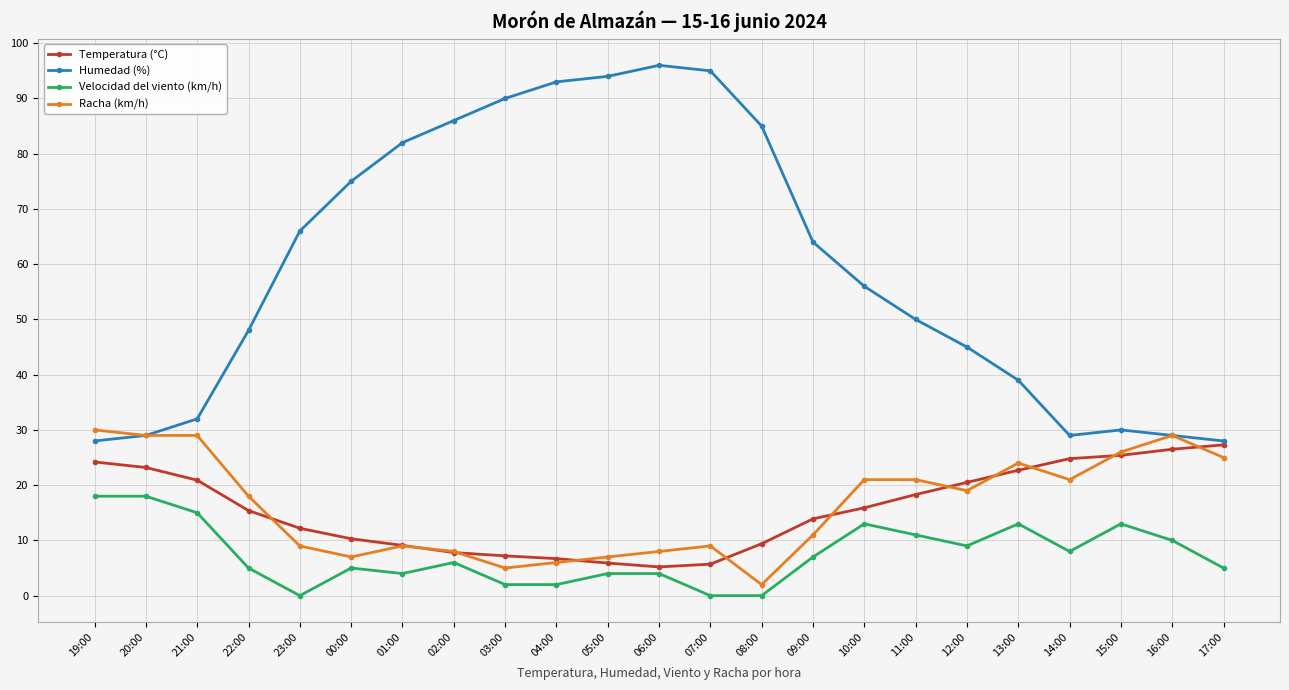

True or false: Velocidad del viento (km/h) and Humedad (%) intersect in this chart.

False